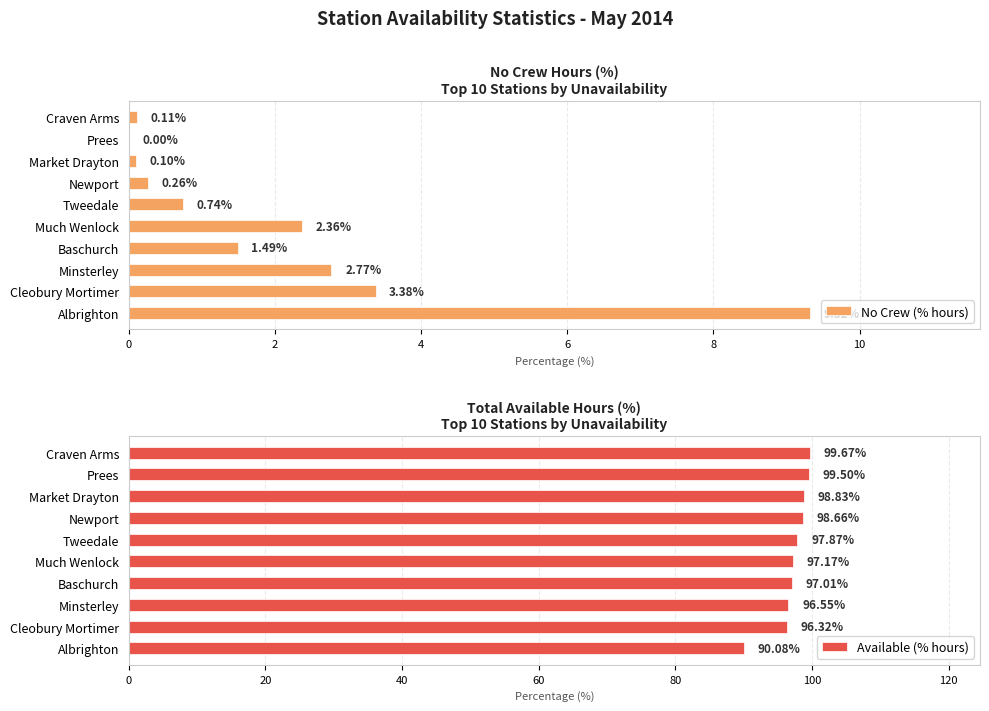

How many distinct data groups are displayed?

2